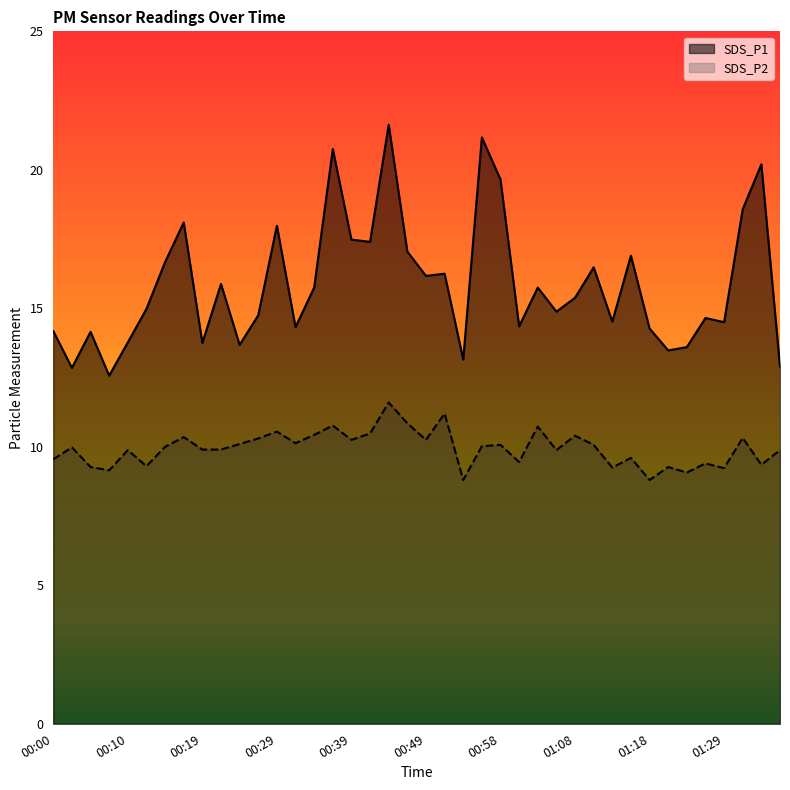

How many data points in SDS_P1 are above 15?

20